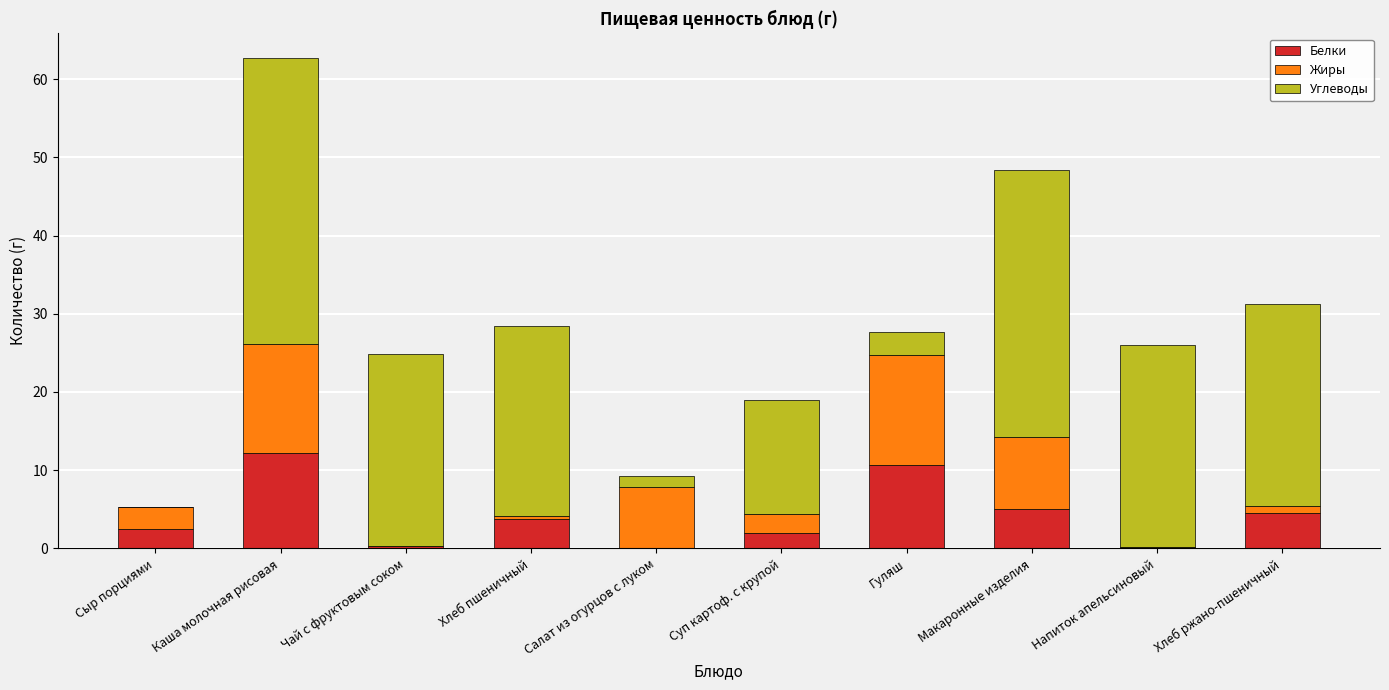

Does the chart contain stacked bars?

Yes